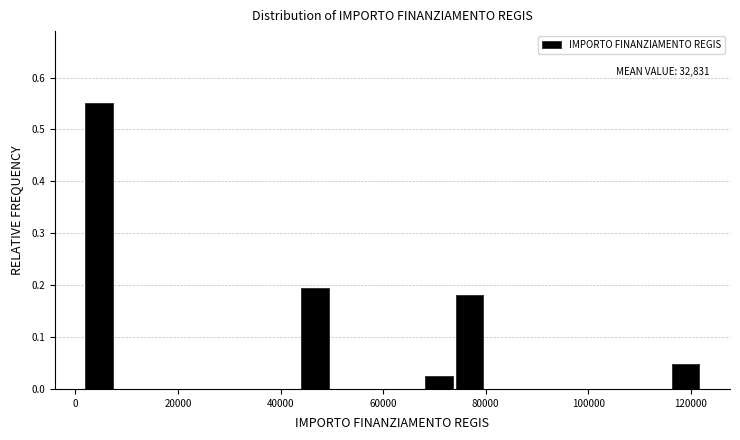

Read against the x-axis, roughly where is the centre of the tallest bar?

4000